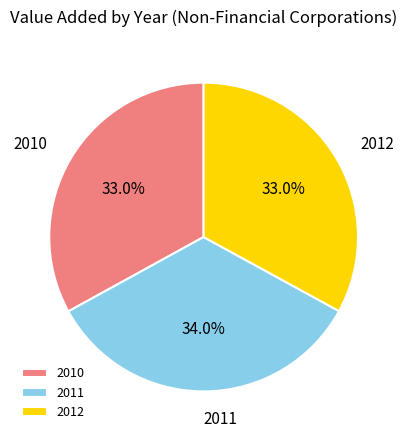

Approximately how many times larger is the value at 2012 compared to 2010?

1.0